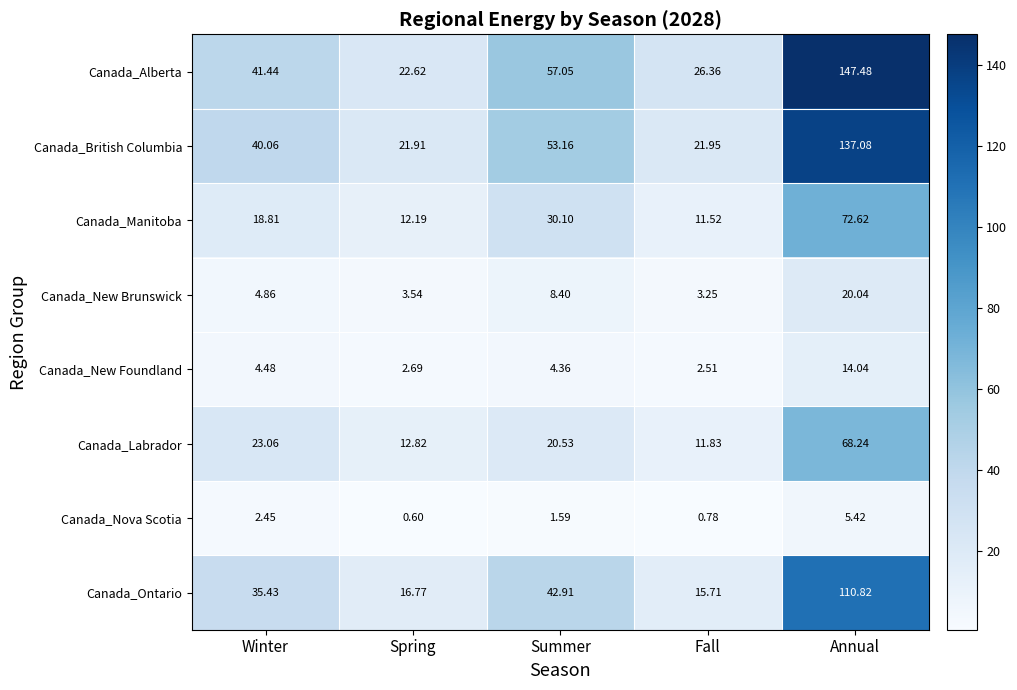

Which series changed the most between Spring and Summer?

Canada_Alberta